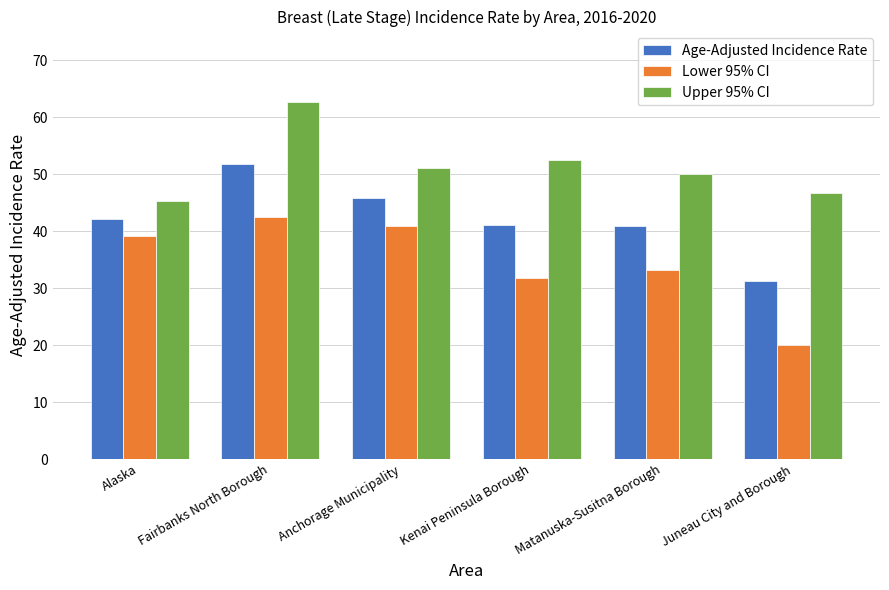

True or false: Lower 95% CI has a value of 31.8 at Kenai Peninsula Borough.

True